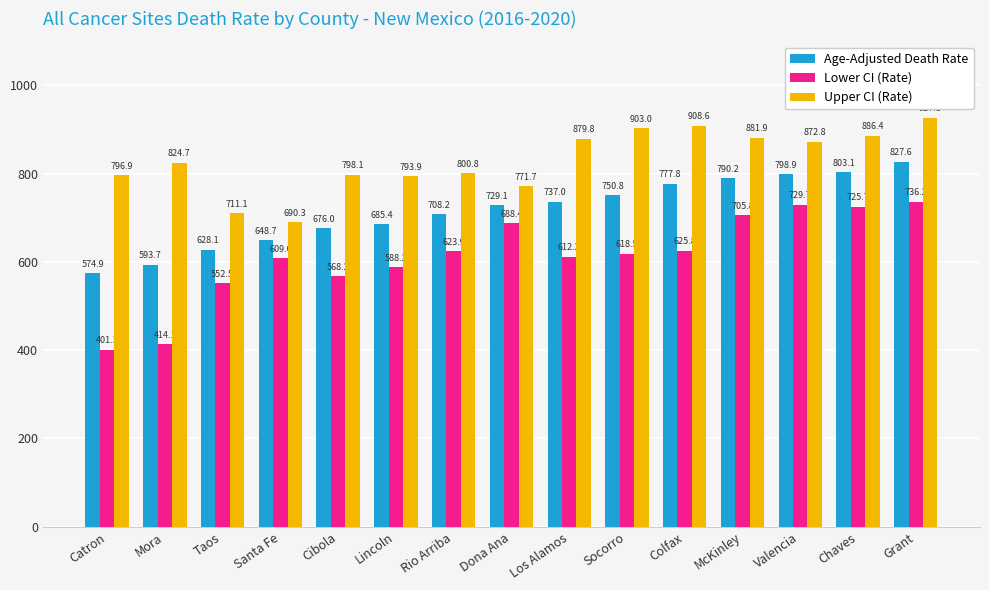

The value of Age-Adjusted Death Rate at Taos is 628.1. True or false?

True